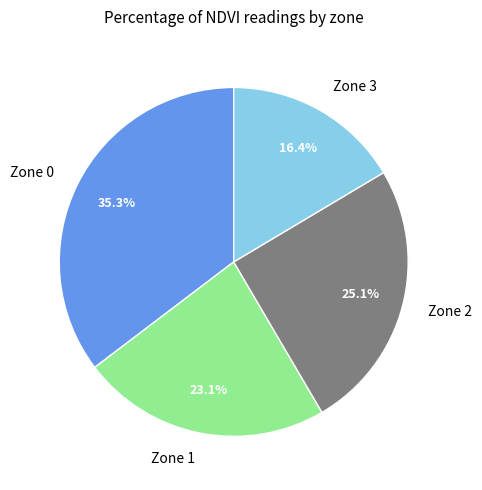

What portion of the pie excludes Zone 3?

83.6%